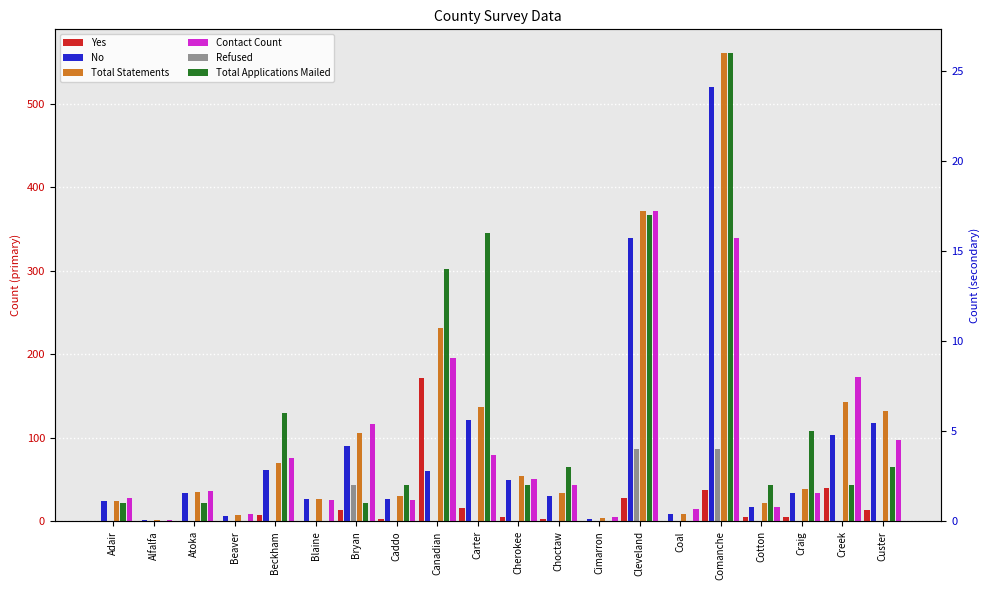

What is the spread (max minus min) of values at Bryan?

116